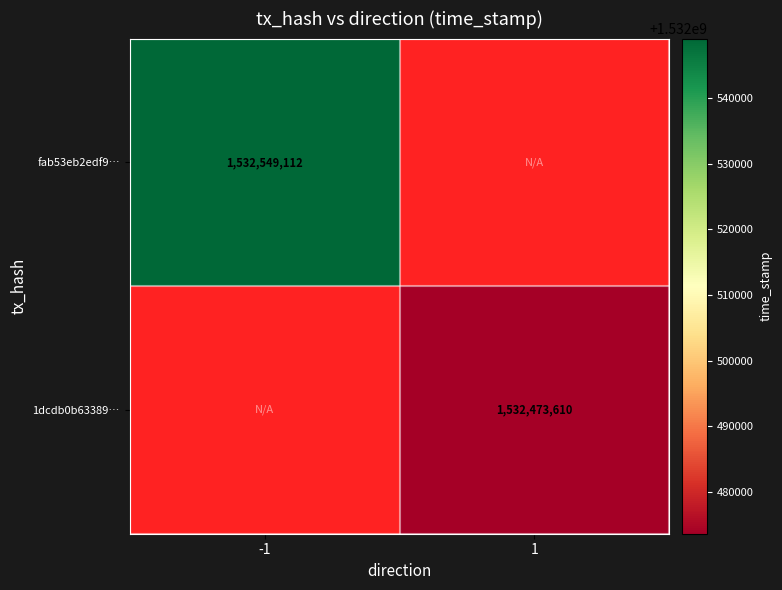

The fab53eb2edf9… series shows 1532549112 at -1. True or false?

True